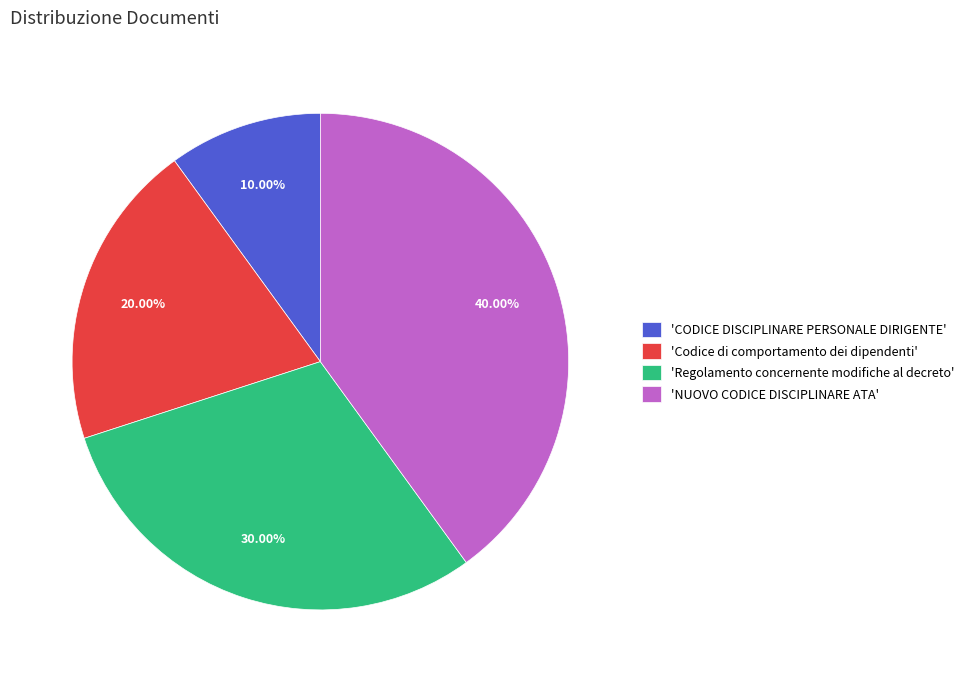

To the nearest percent, what is the difference between the largest and smallest slice percentages?

30%